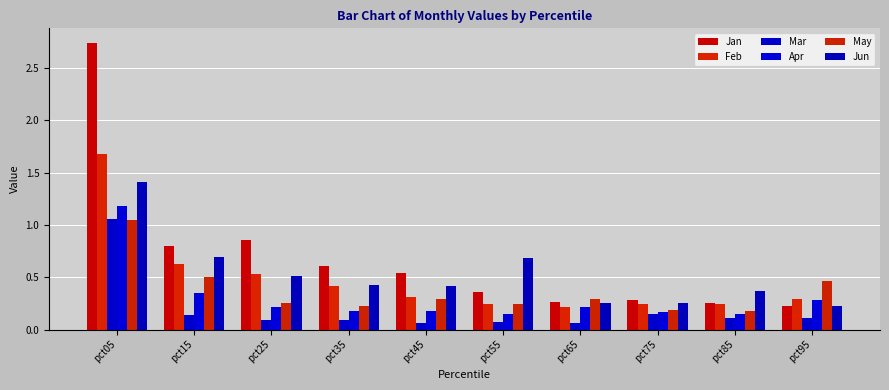

What are all the series names shown in the legend?

Jan, Feb, Mar, Apr, May, Jun